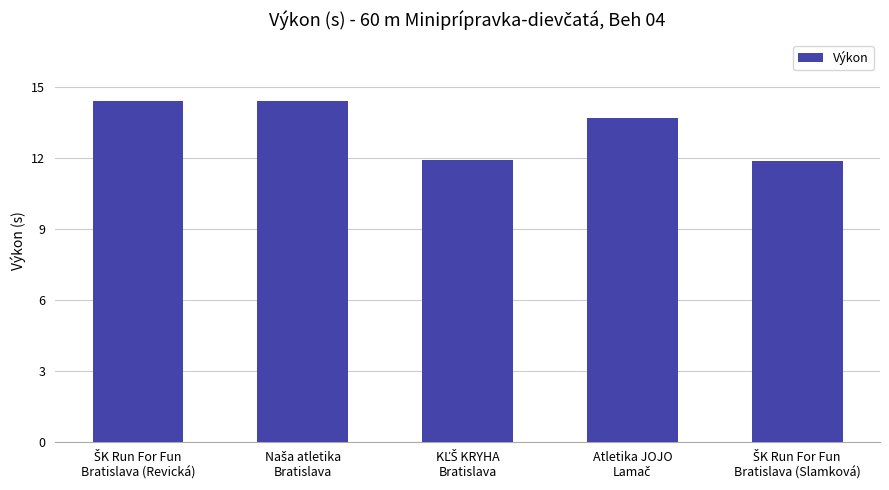

What is the value of the 5th bar from the left?

11.9